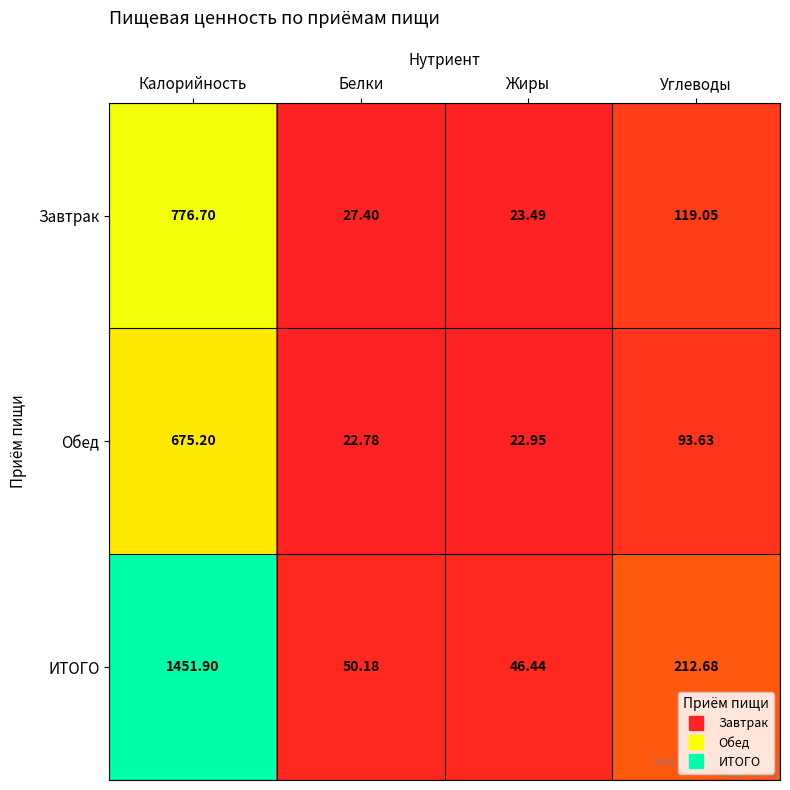

Which category has the lowest value across all series?

Белки